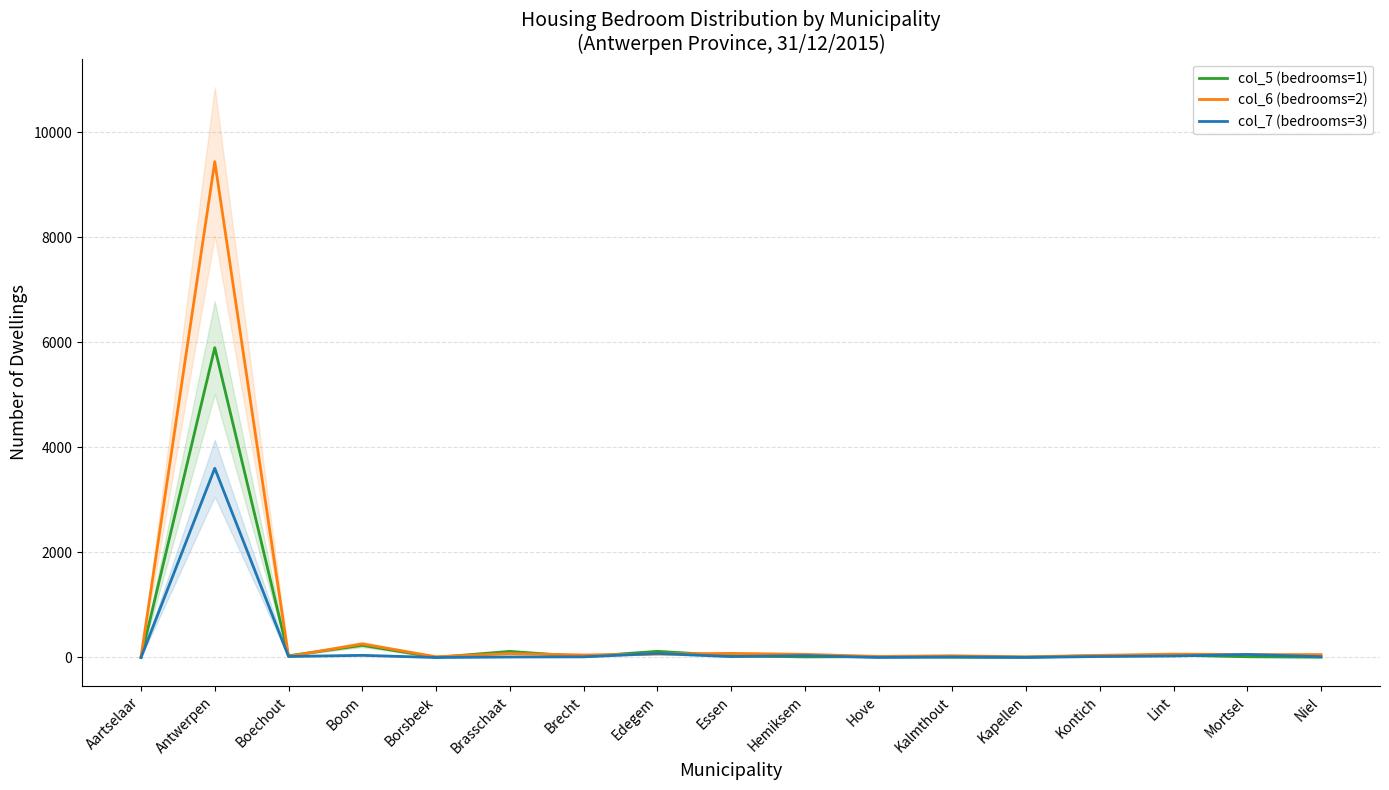

How many interior local peaks does the col_6 (bedrooms=2) series have?

6